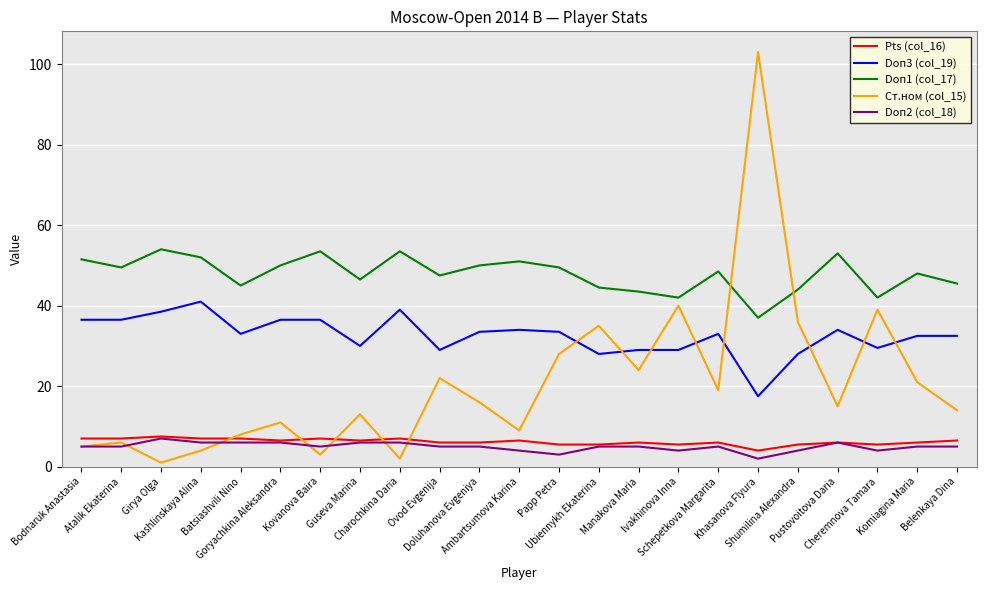

Does the chart have visible grid lines?

Yes